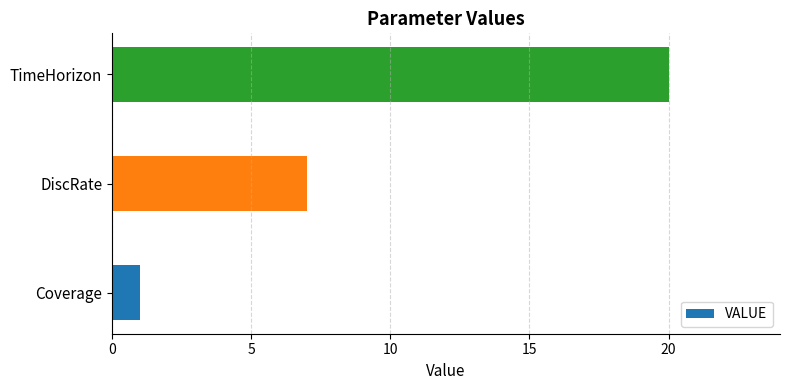

What is the sum of the values at DiscRate and Coverage?

8